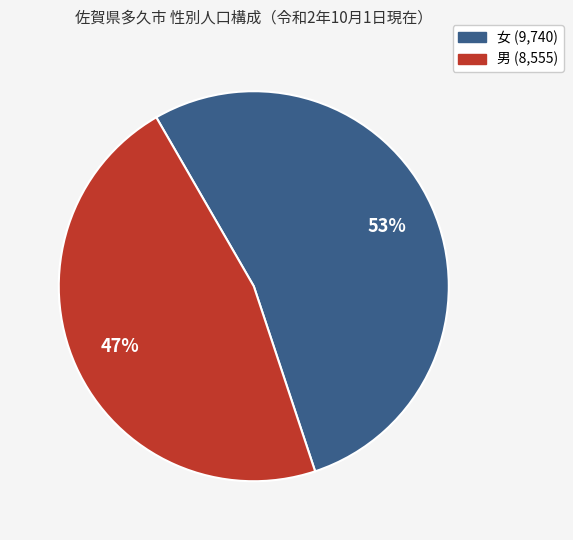

To the nearest percent, what is the difference between the largest and smallest slice percentages?

6%